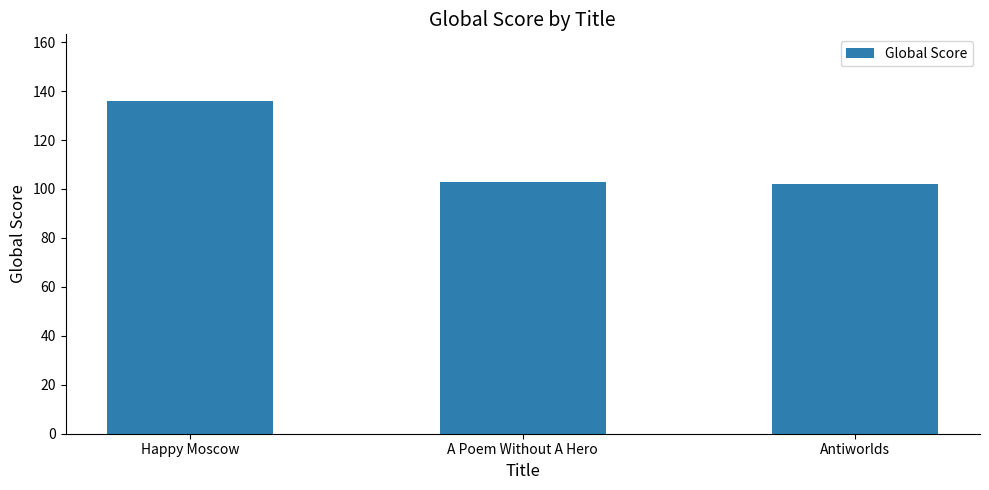

What is the ratio of the value at A Poem Without A Hero to the value at Happy Moscow?

0.8